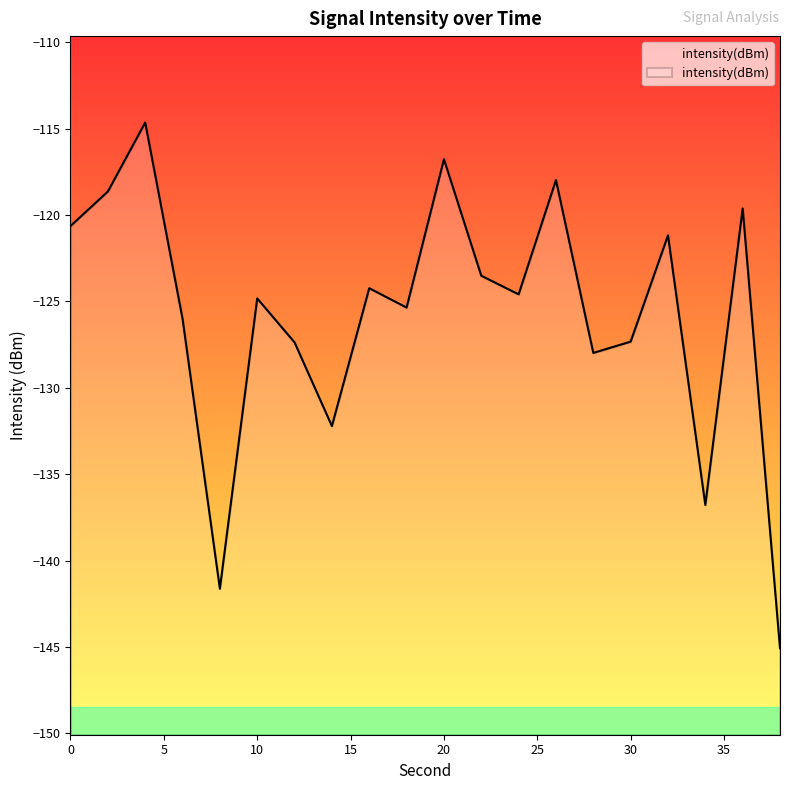

What is the average value?

-125.8